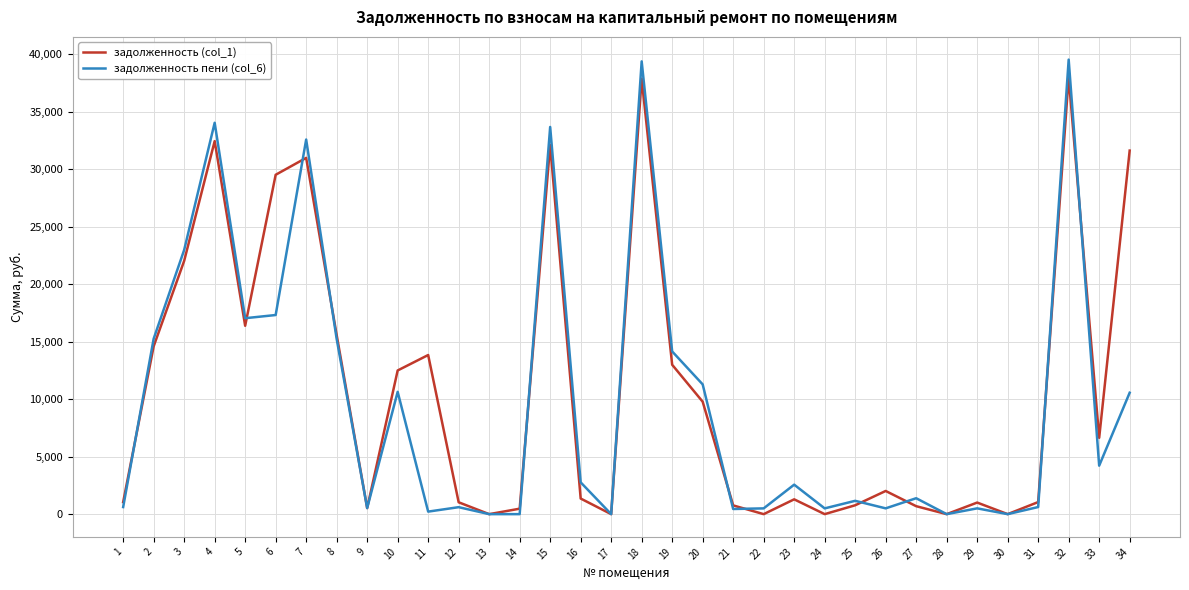

Which series has the widest spread of values?

задолженность пени (col_6)